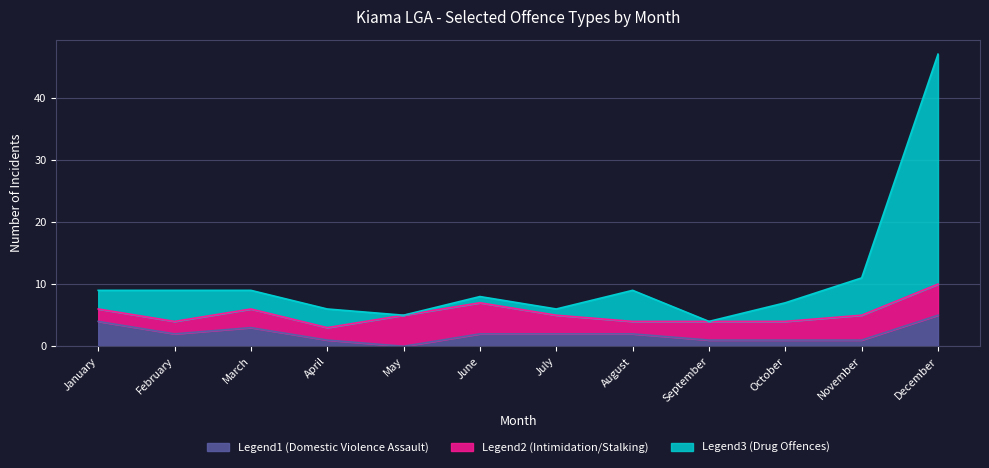

What is the average value of the Legend3 (Drug Offences) series?

11